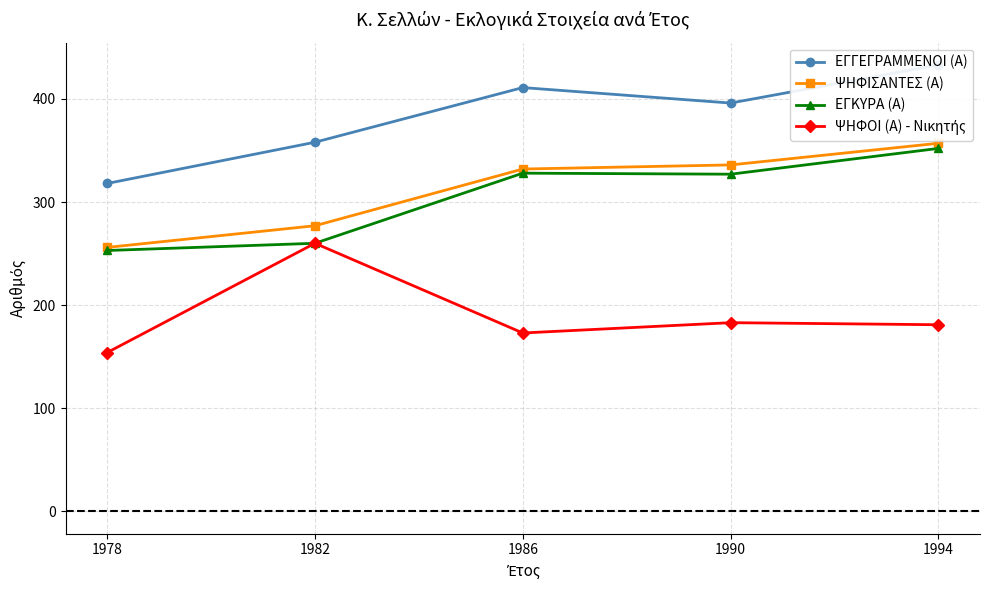

Is the value of ΕΓΚΥΡΑ (Α) at 1986 greater than the value of ΨΗΦΟΙ (Α) - Νικητής at 1990?

Yes